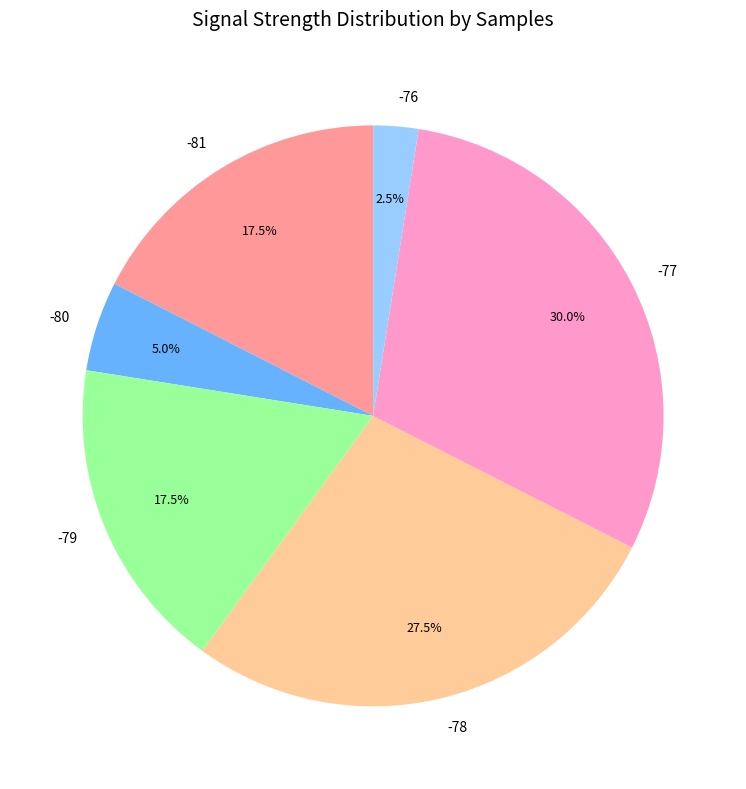

Is there any slice that represents more than half of the pie?

No